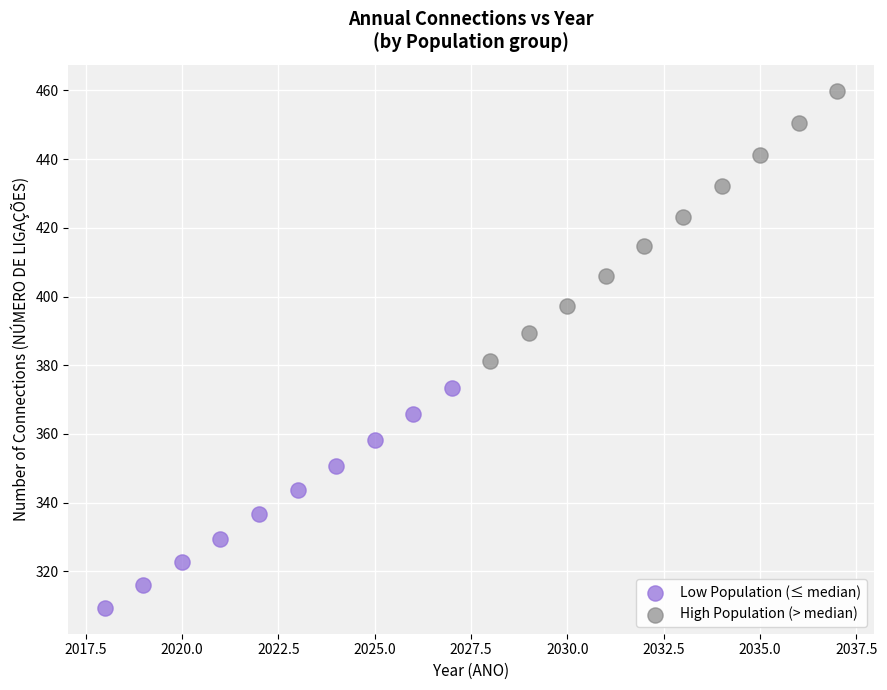

Which series contains the highest Y value?

High Population (> median)